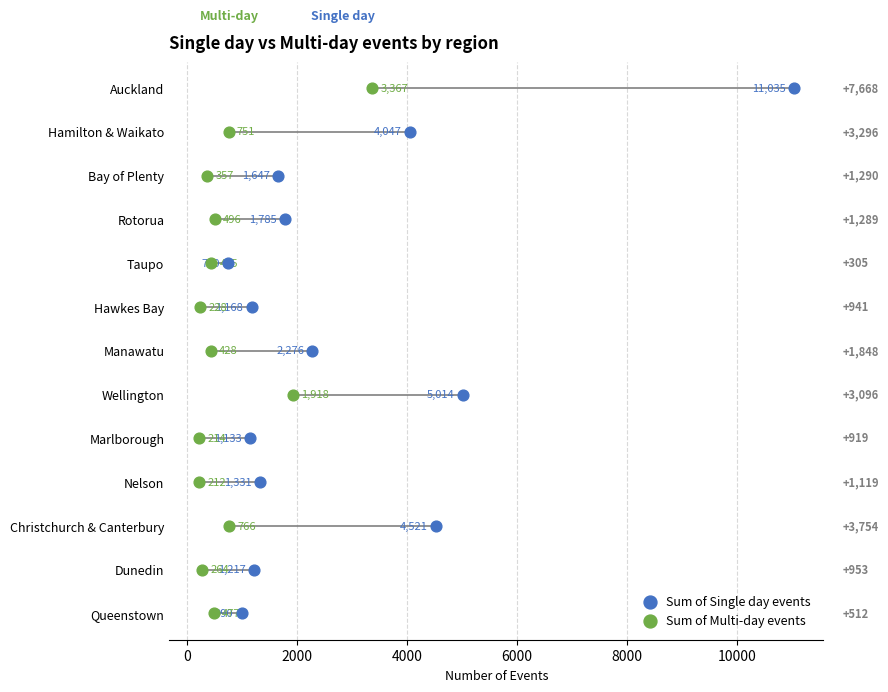

Which series reaches the maximum Y coordinate?

Sum of Single day events